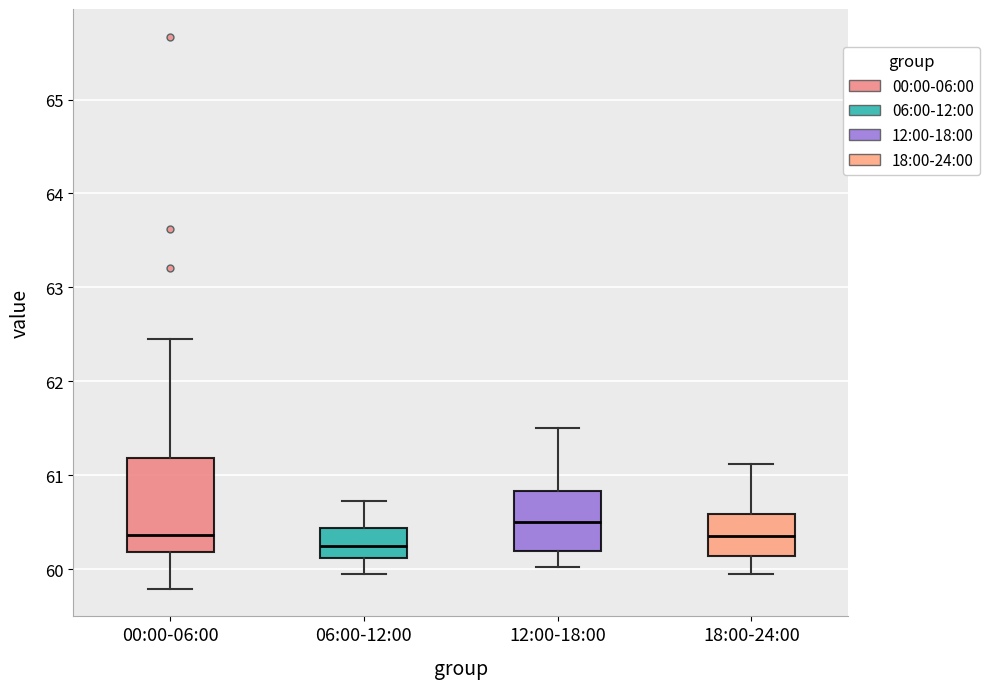

Reading left to right, read every box against the y-axis: the position of its median line, the range the box covers, and the ends of its whiskers. The values are not printed on the chart, so give them approximately, as read against the axis.

00:00-06:00: median 60.4, box 60.2 to 61.2, whiskers 59.8 to 62.5
06:00-12:00: median 60.3, box 60.1 to 60.4, whiskers 60.0 to 60.7
12:00-18:00: median 60.5, box 60.2 to 60.8, whiskers 60.0 to 61.5
18:00-24:00: median 60.4, box 60.1 to 60.6, whiskers 60.0 to 61.1